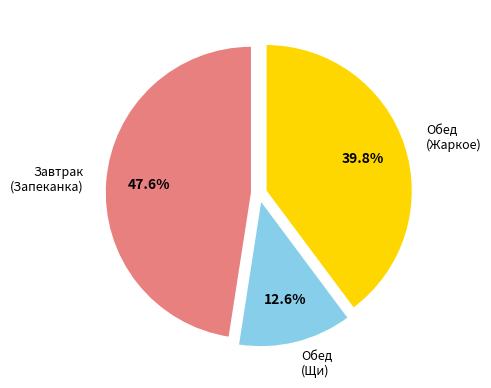

How many slices are in this pie chart?

3